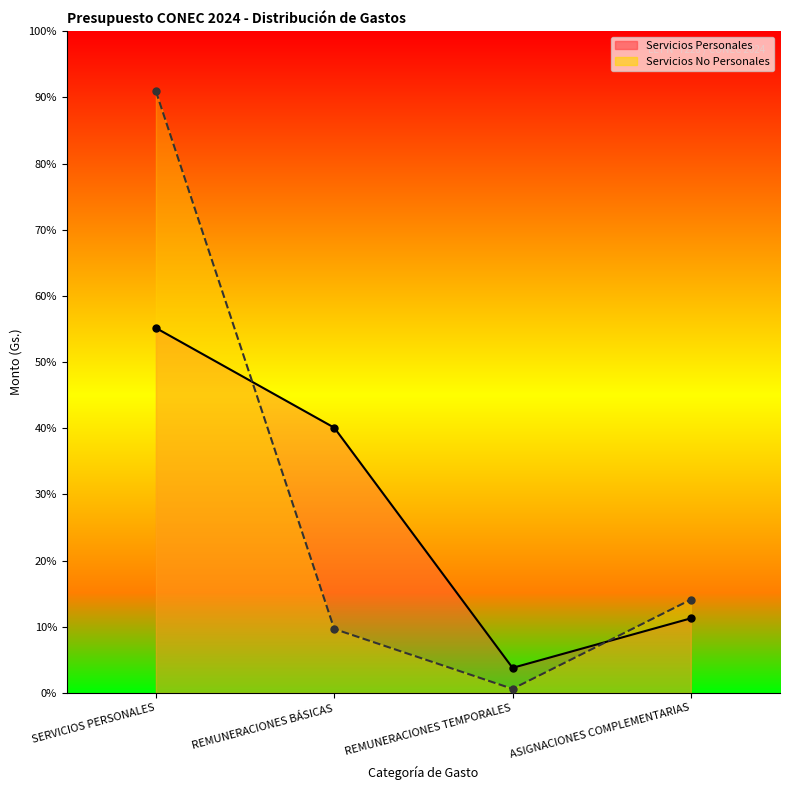

True or false: Servicios No Personales has more than 1 points higher than both neighbors.

False